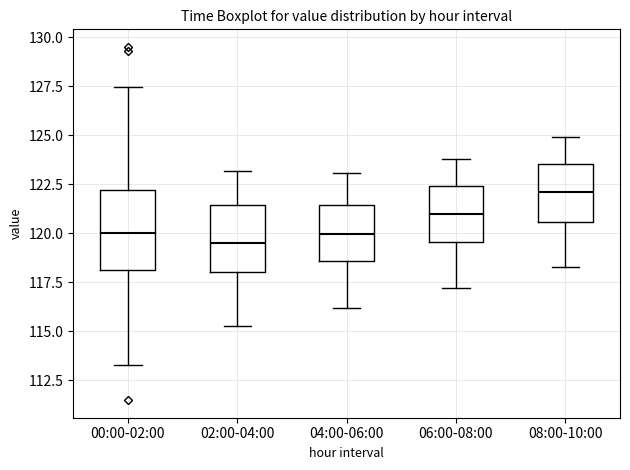

Reading left to right, read every box against the y-axis: the position of its median line, the range the box covers, and the ends of its whiskers. The values are not printed on the chart, so give them approximately, as read against the axis.

00:00-02:00: median 120.0, box 118.0 to 122.0, whiskers 113.5 to 127.5
02:00-04:00: median 119.5, box 118.0 to 121.5, whiskers 115.5 to 123.0
04:00-06:00: median 120.0, box 118.5 to 121.5, whiskers 116.0 to 123.0
06:00-08:00: median 121.0, box 119.5 to 122.5, whiskers 117.0 to 124.0
08:00-10:00: median 122.0, box 120.5 to 123.5, whiskers 118.5 to 125.0